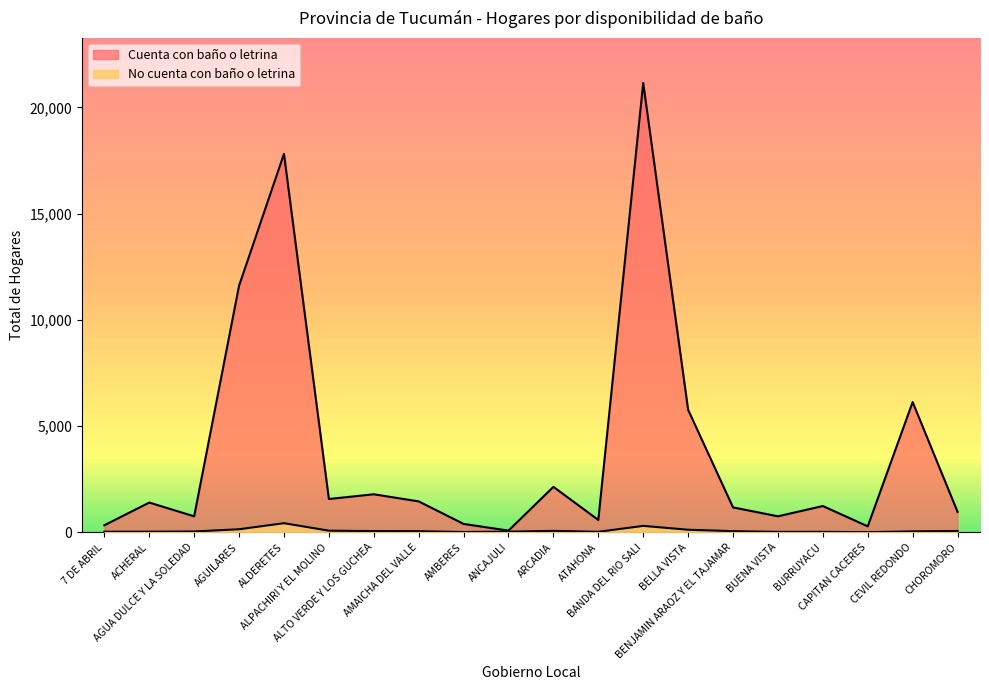

What is the difference between the highest and lowest values at ALTO VERDE Y LOS GUCHEA?

1731